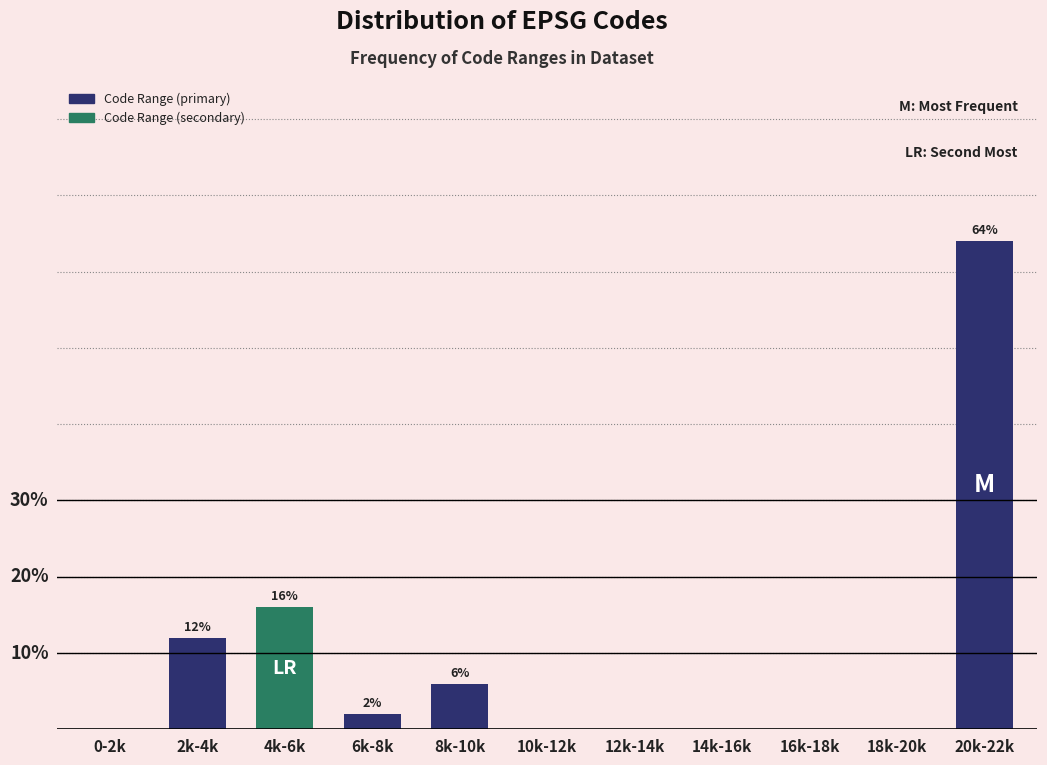

Which category has the highest value across all series?

20k-22k